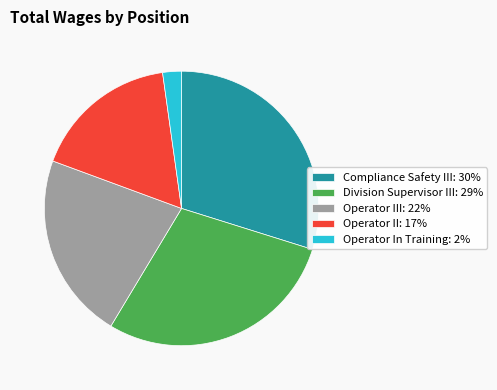

Between Operator II: 17% and Operator In Training: 2%, which is larger?

Operator II: 17%